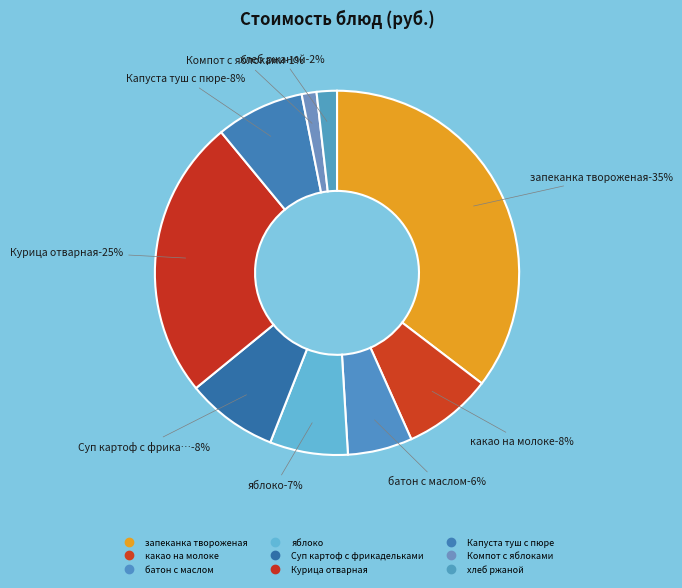

What is the ratio of the value at Суп картоф с фрикадельками to the value at Курица отварная?

0.3